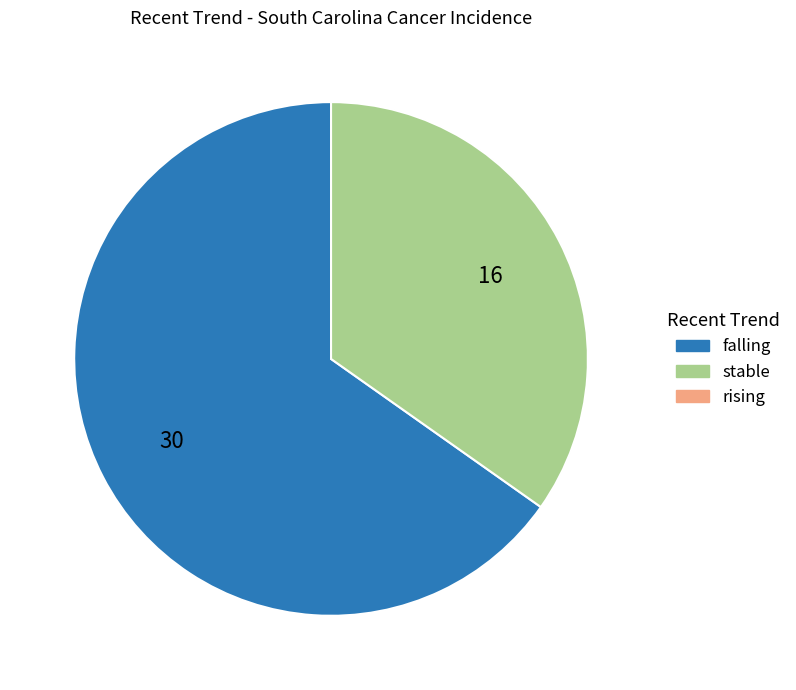

Is there a majority slice in this chart?

Yes